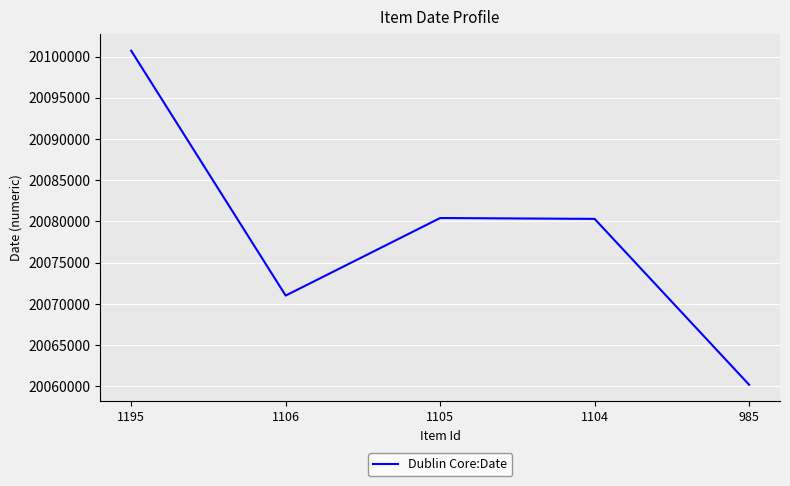

How many interior local peaks (higher than both neighbors) does the data have?

1